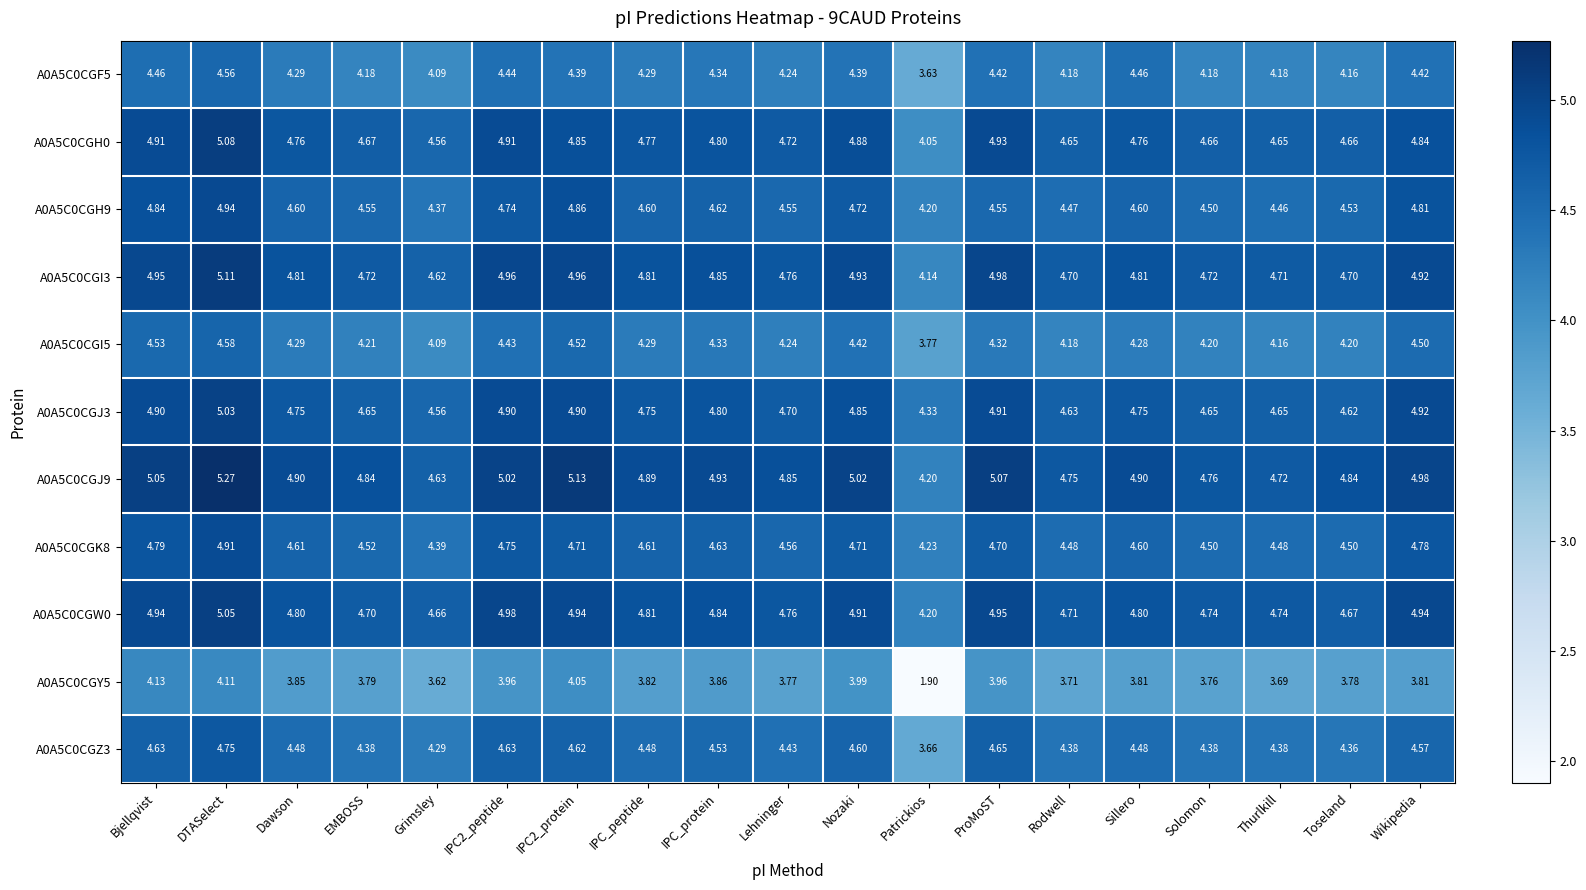

At which category is the sum across all series the highest?

DTASelect